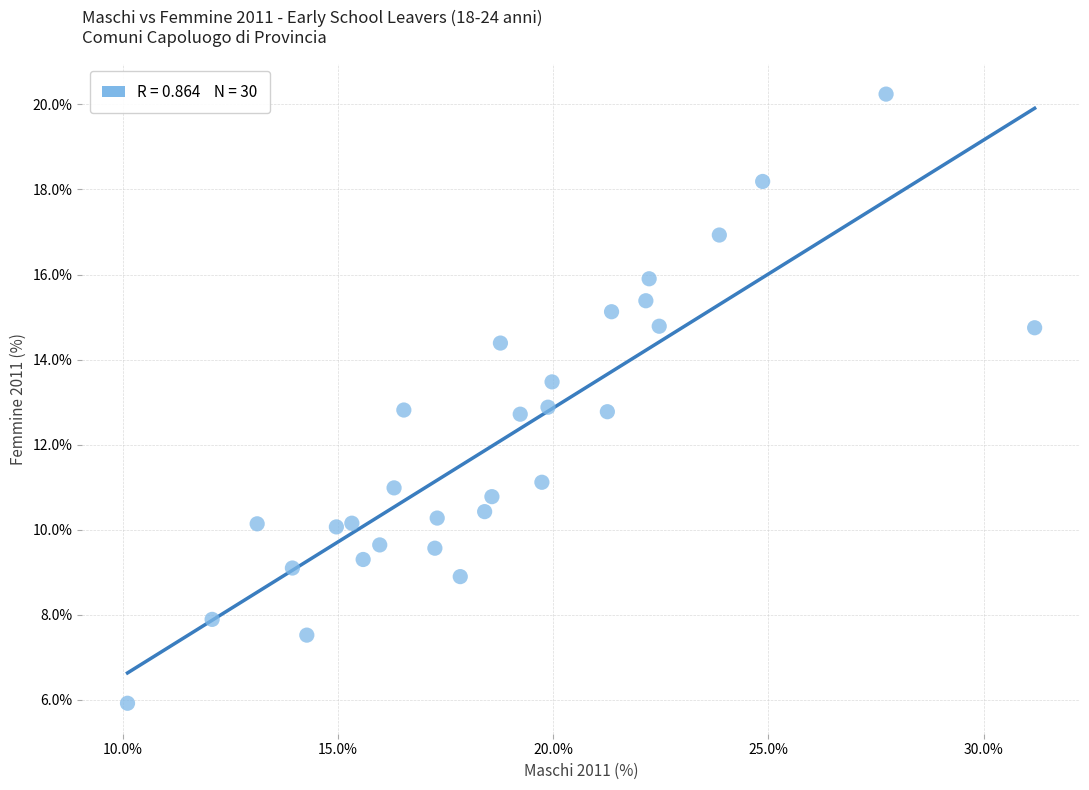

What is the range of Y values (max minus min)?

14.3